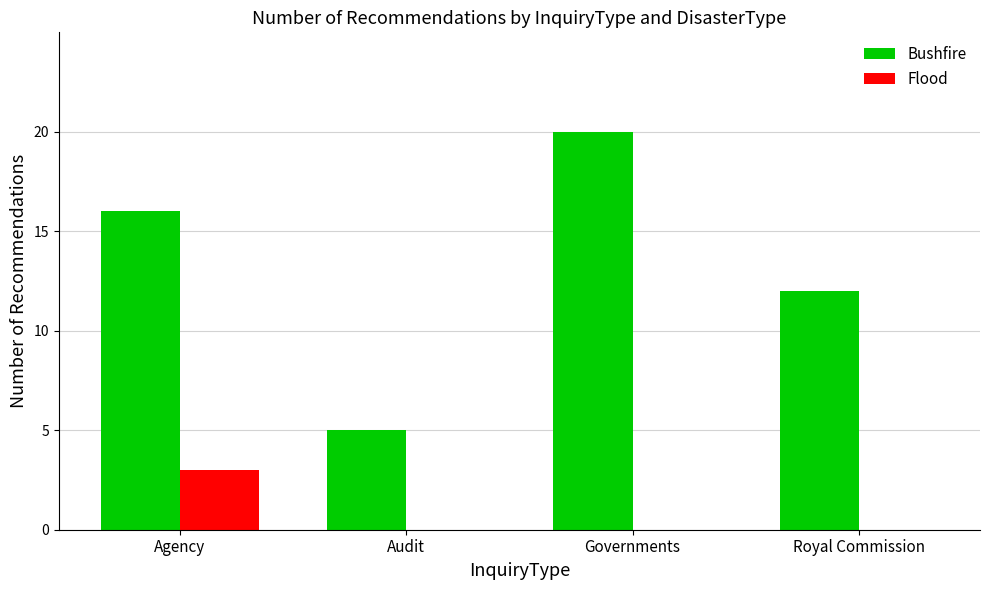

Count the number of data series in this chart.

2